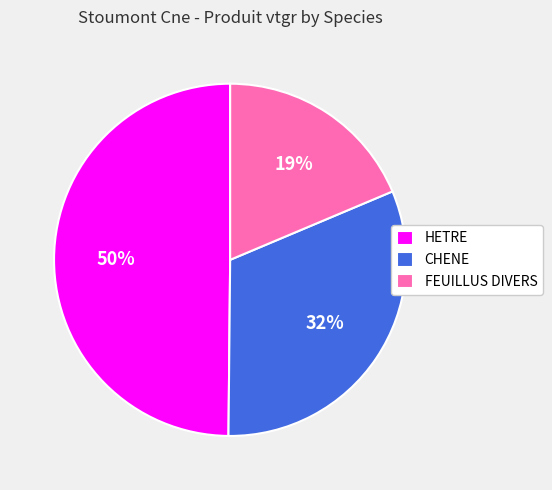

Is it true that CHENE is 32% of the pie?

True